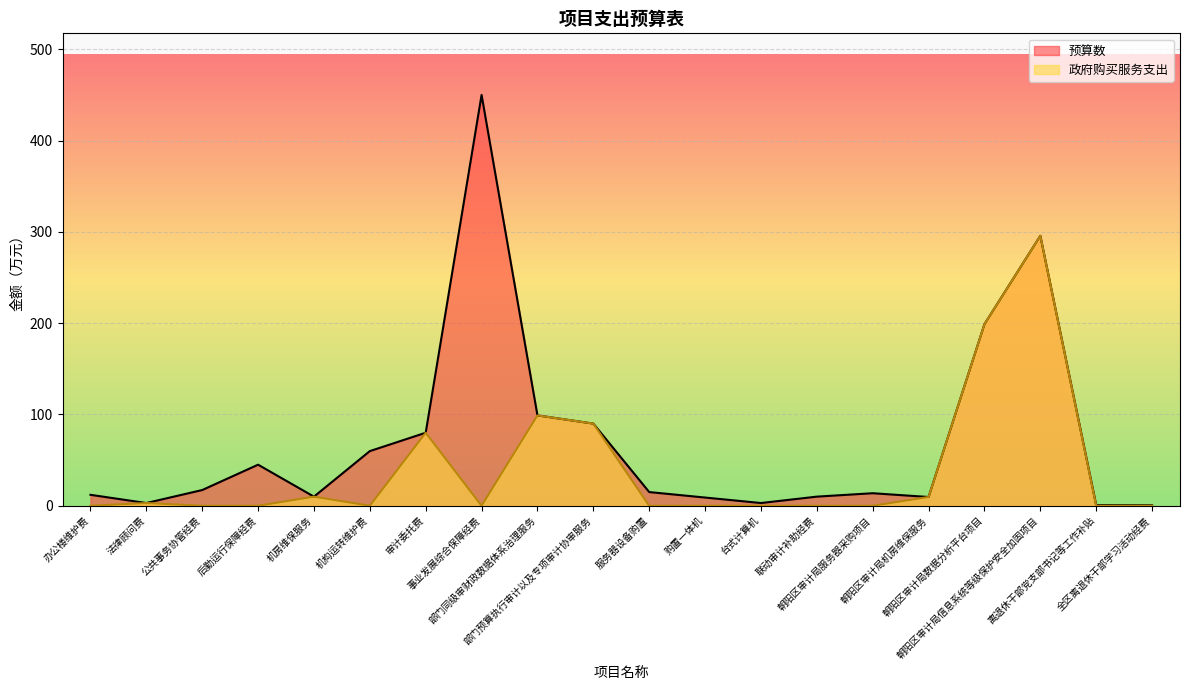

What is the value of the 预算数 point at the 11th from the left?

15.0